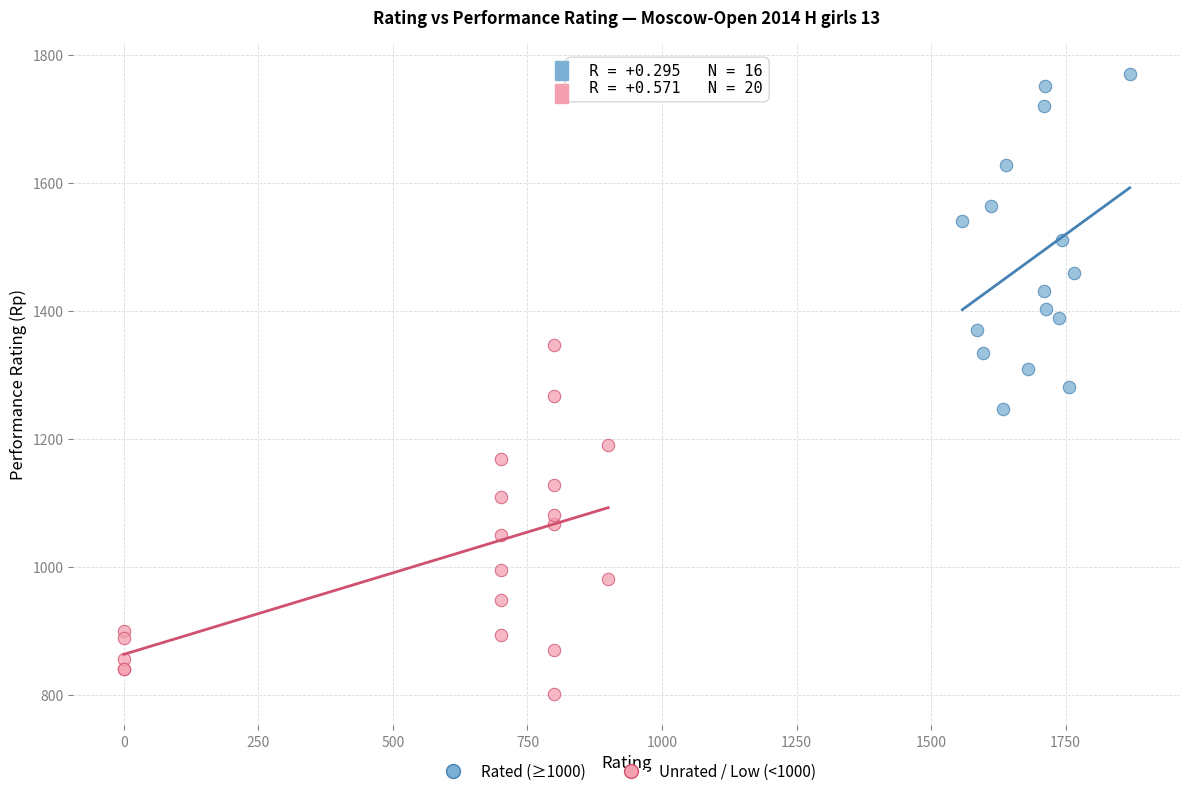

Which series reaches the maximum Y coordinate?

Rated (≥1000)